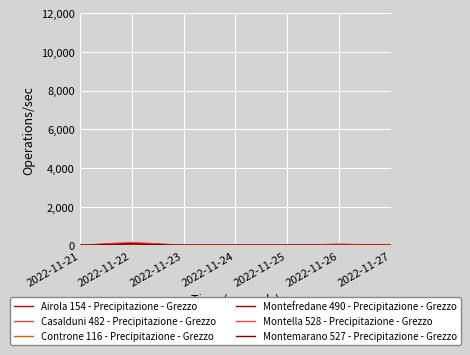

At which label does Montella 528 - Precipitazione - Grezzo reach its peak?

2022-11-22